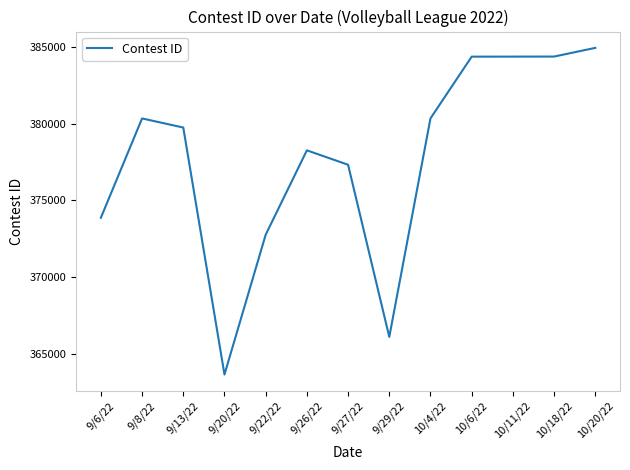

Where is the data nearest to the value 374295?

9/6/22